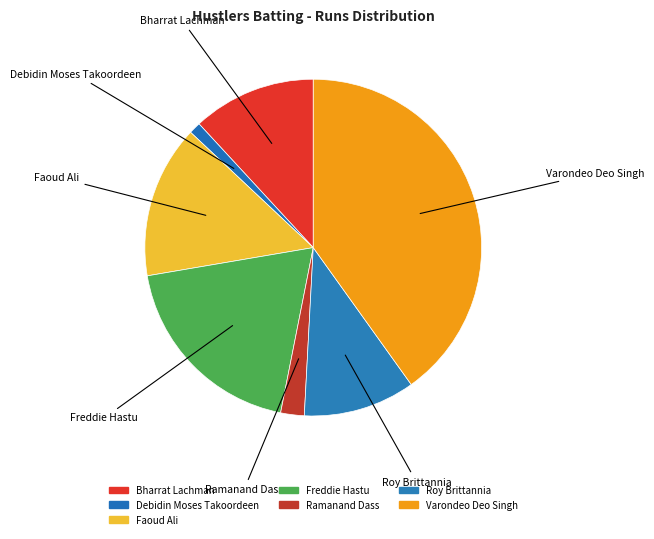

Count the number of slices in the pie.

7